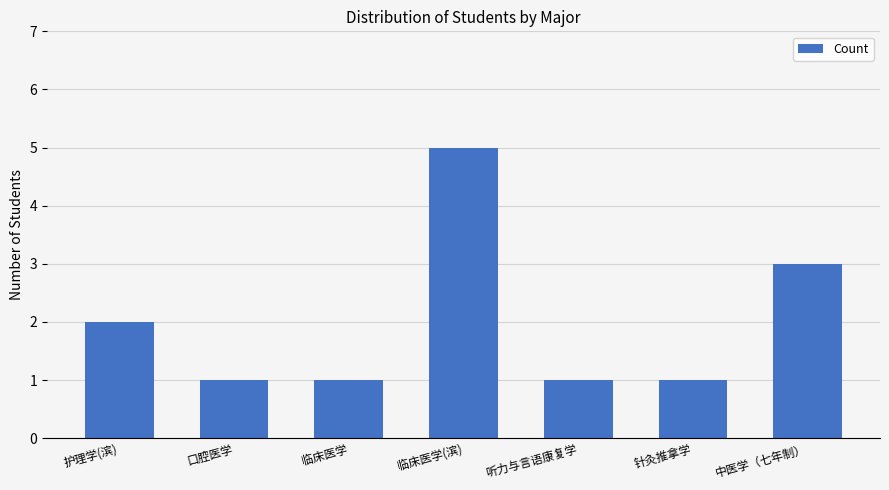

What is the change in value from 临床医学 to 临床医学(滨)?

+4